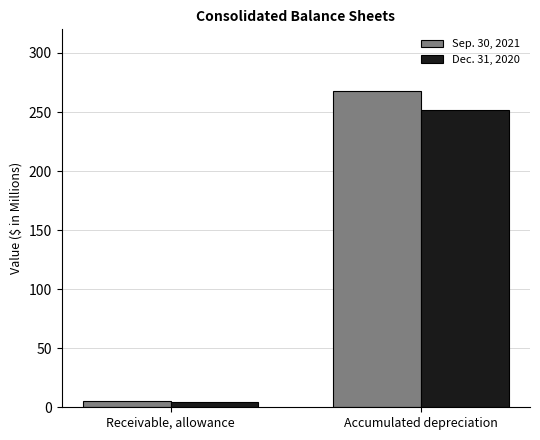

What is the value of the Dec. 31, 2020 bar at the 2nd from the left?

252.0